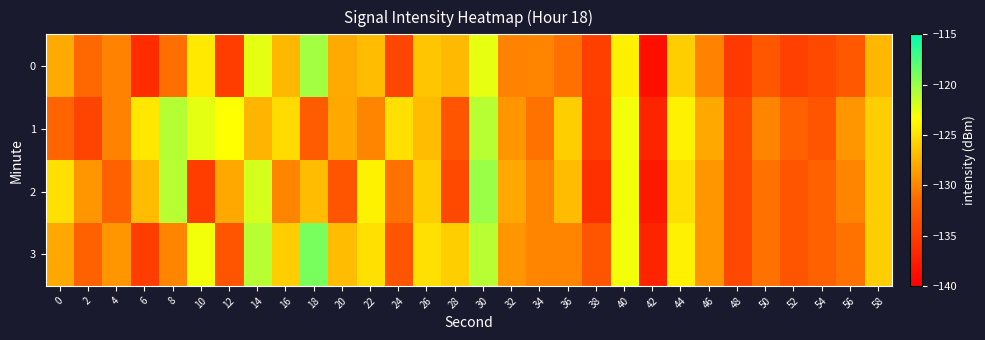

At which category does the chart reach its minimum across all series?

42